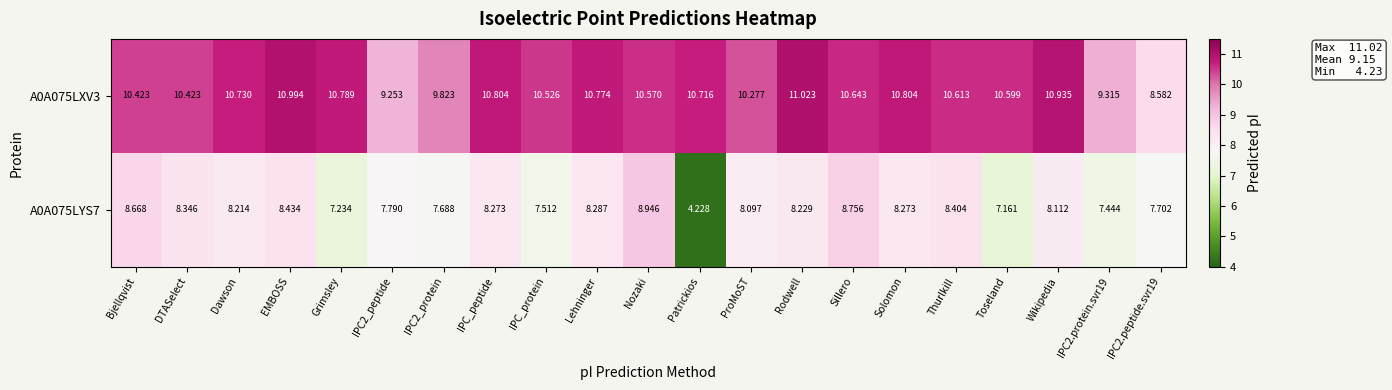

Rank the series by their maximum value, from lowest to highest.

A0A075LYS7, A0A075LXV3